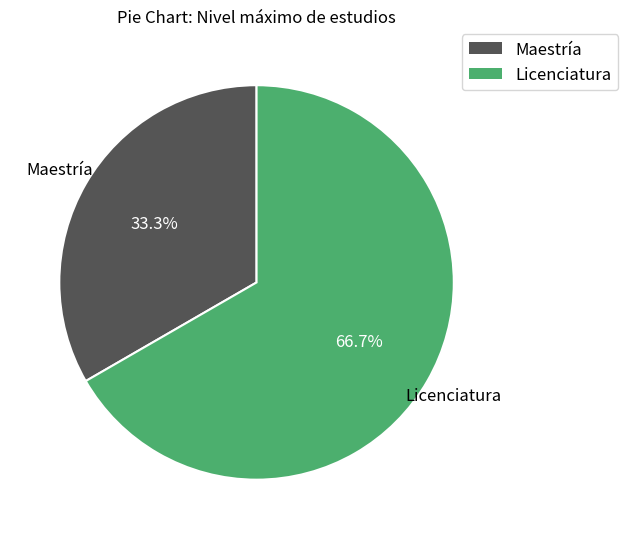

What percentage is the Maestría slice, to the nearest percent?

33%